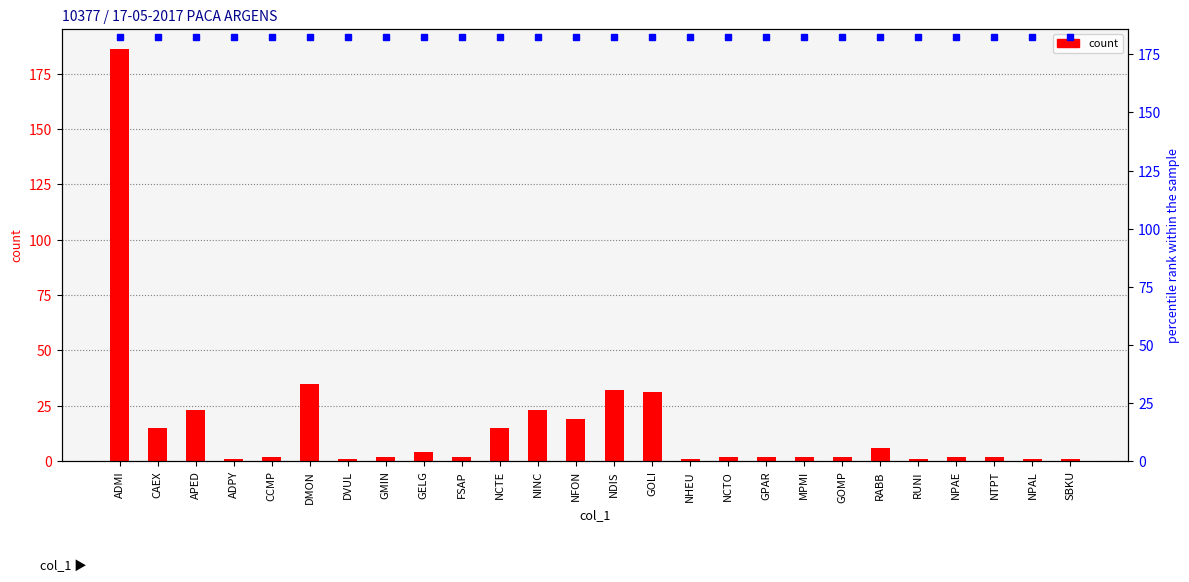

Reading right to left, extract all data points from this chart.

SBKU=1	NPAL=1	NTPT=2	NPAE=2	RUNI=1	RABB=6	GOMP=2	MPMI=2	GPAR=2	NCTO=2	NHEU=1	GOLI=31	NDIS=32	NFON=19	NINC=23	NCTE=15	FSAP=2	GELG=4	GMIN=2	DVUL=1	DMON=35	CCMP=2	ADPY=1	APED=23	CAEX=15	ADMI=186